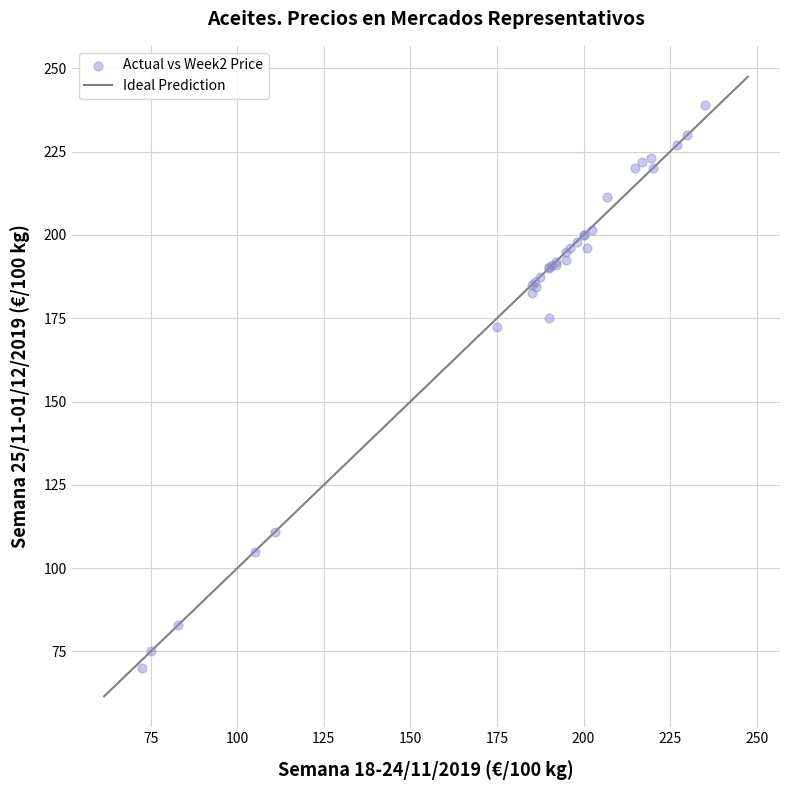

What Y value in the scatter plot is closest to 154?

172.5